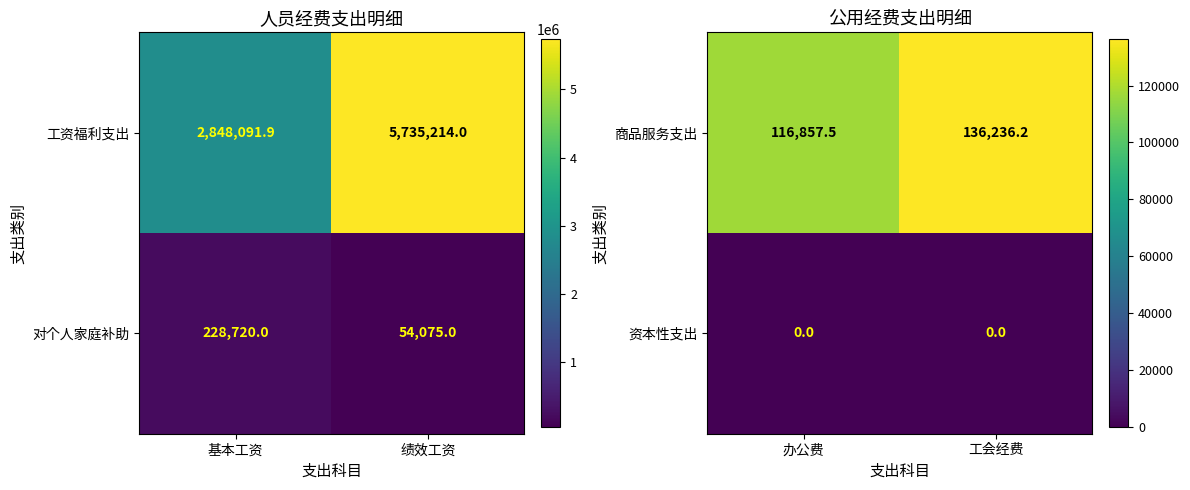

Where is 商品服务支出 nearest to the value 126546?

办公费